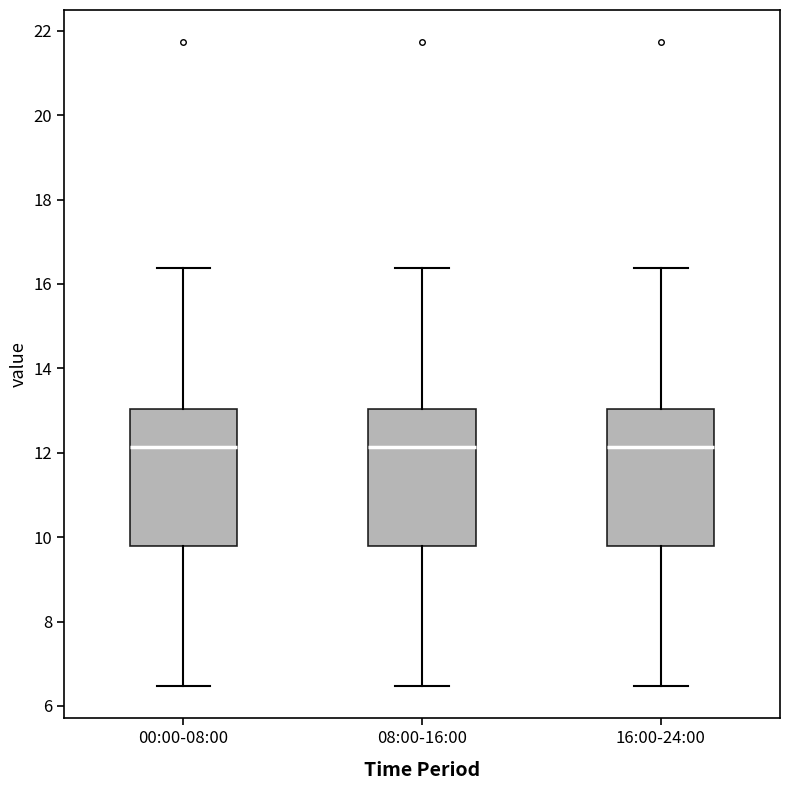

Where does the lower whisker of the box for 08:00-16:00 end on the y-axis? The values are not printed on the chart, so give them approximately, as read against the axis.

6.4